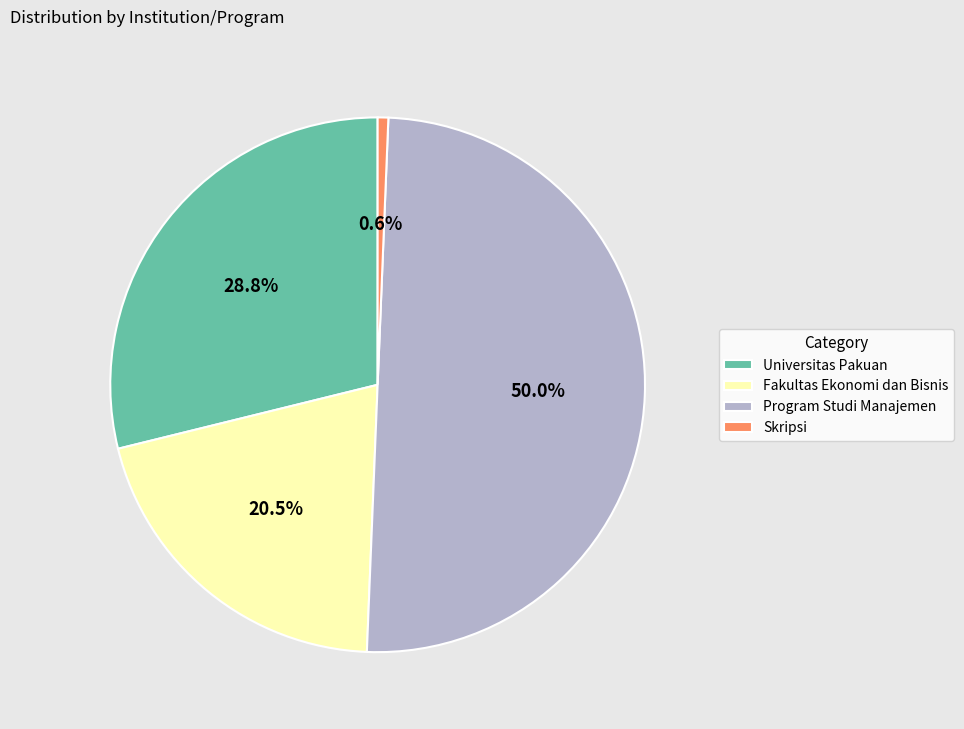

Does Universitas Pakuan represent more than half of the total?

No